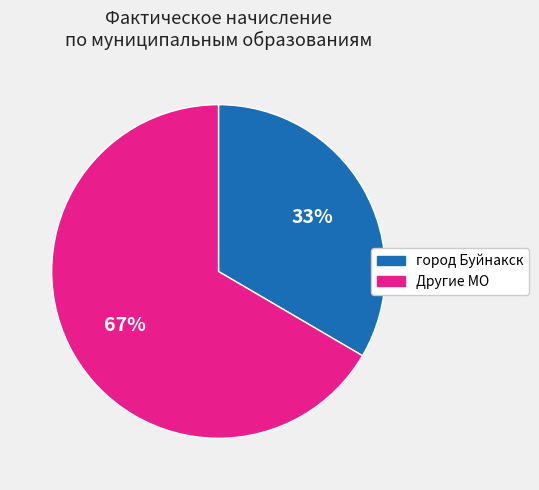

Does any single category account for the majority?

Yes